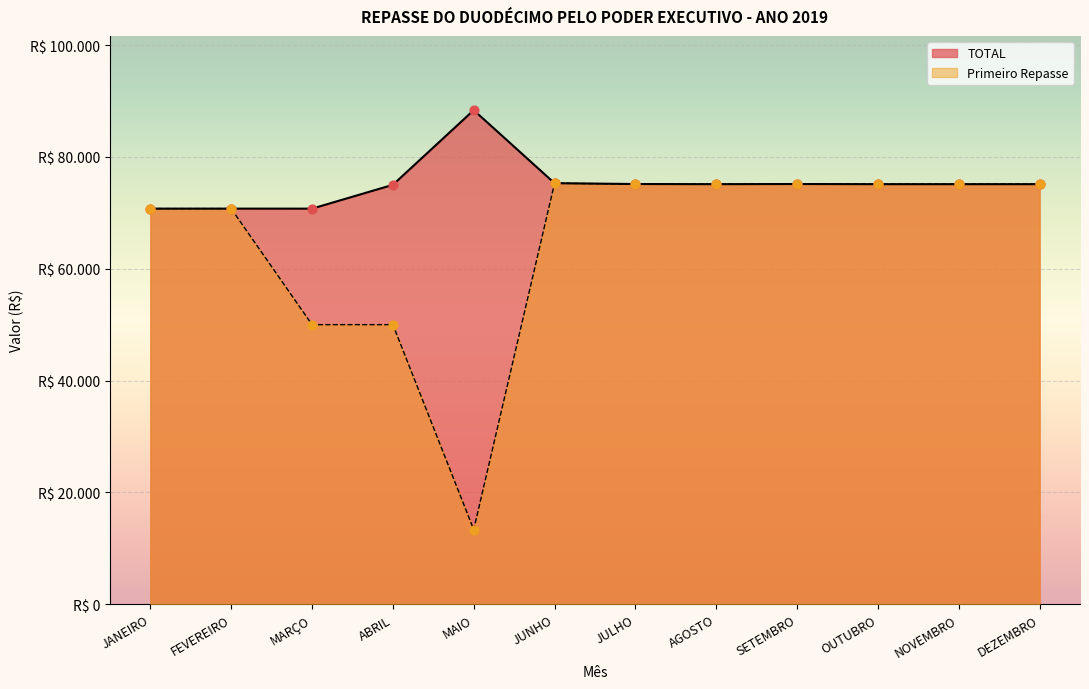

Is the value of Primeiro Repasse at MAIO greater than the value of TOTAL at JUNHO?

No